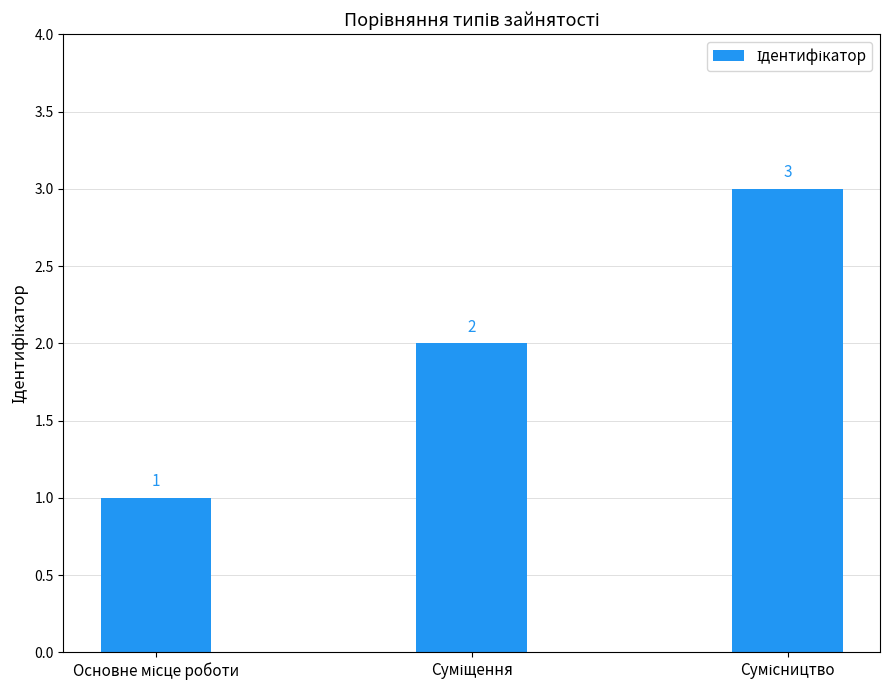

What is the maximum value shown in the chart?

3